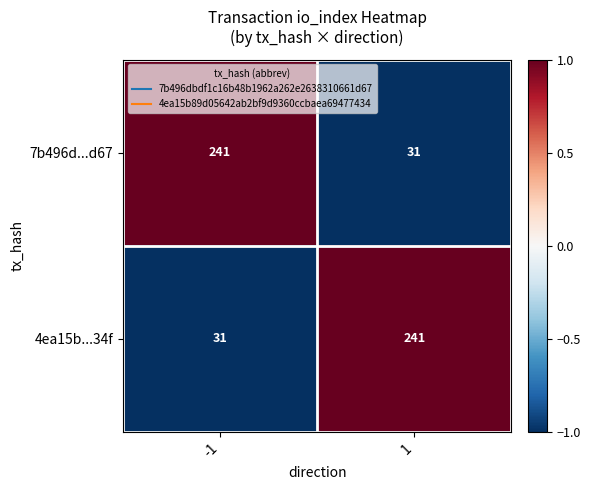

What is the minimum value shown in the chart?

31